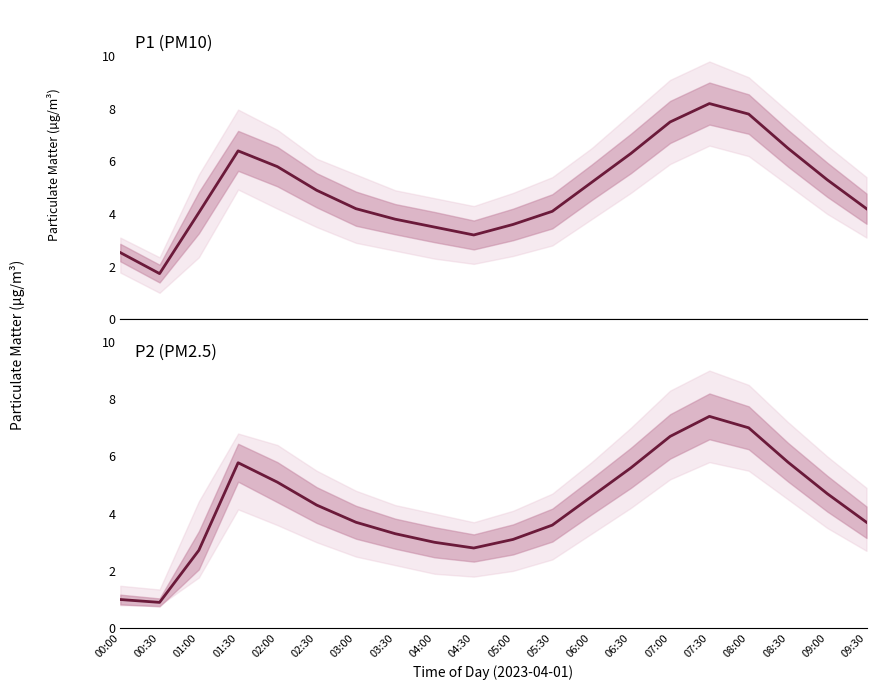

What is the average value of the P1 series?

4.9